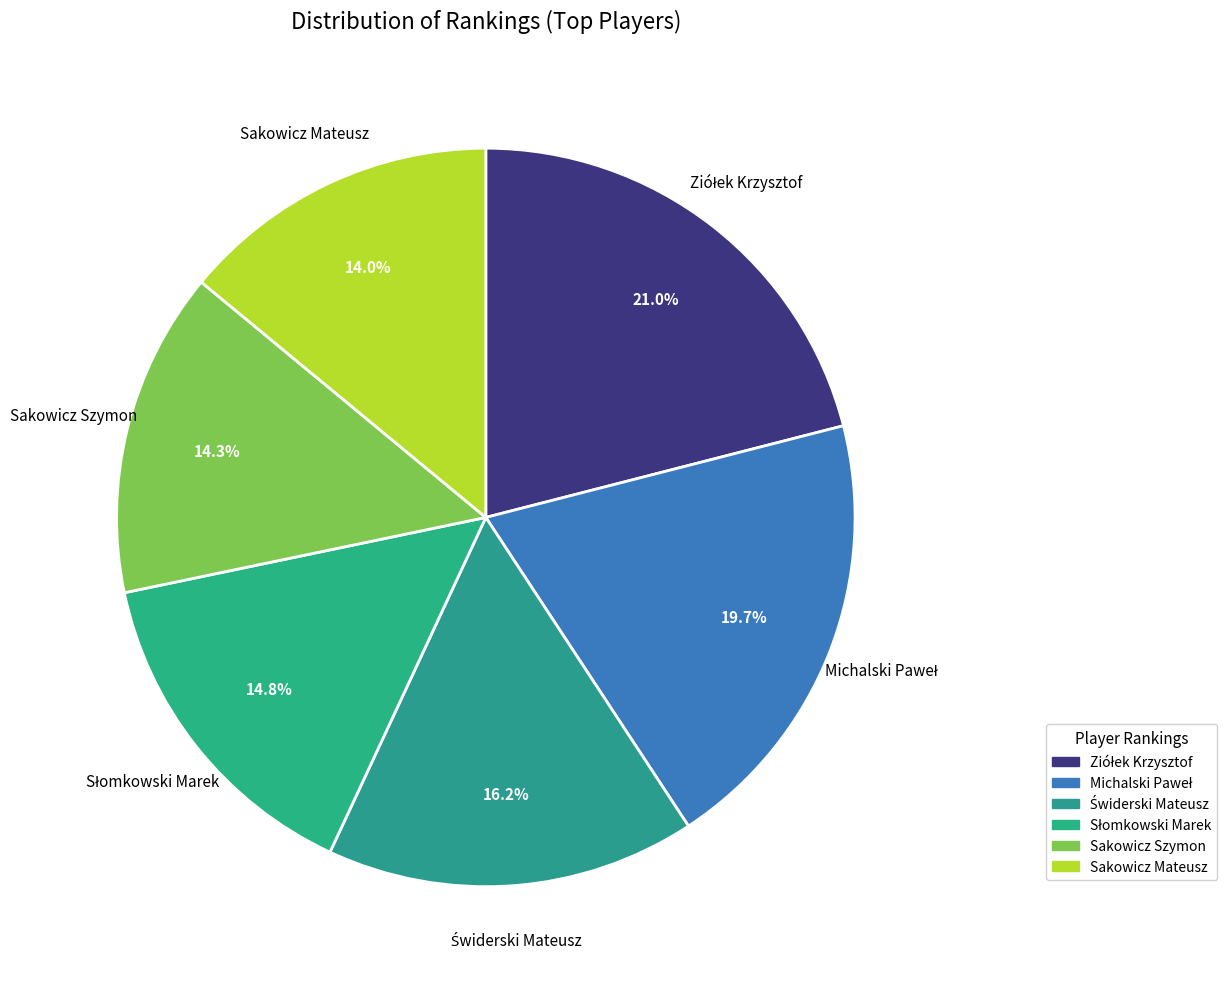

How many slices are in this pie chart?

6